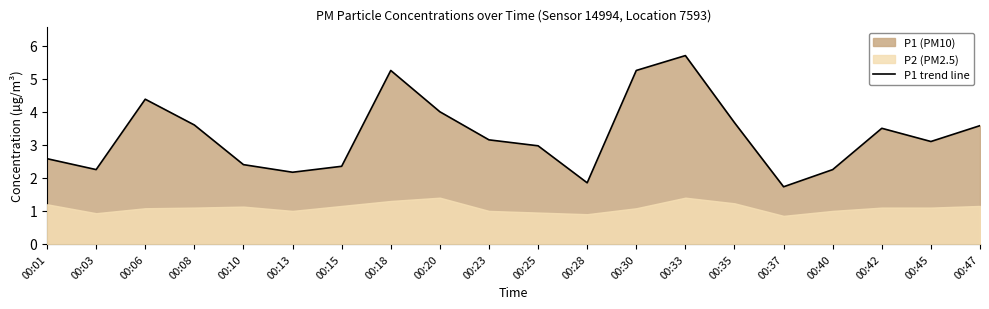

How many lines are shown in the chart?

1